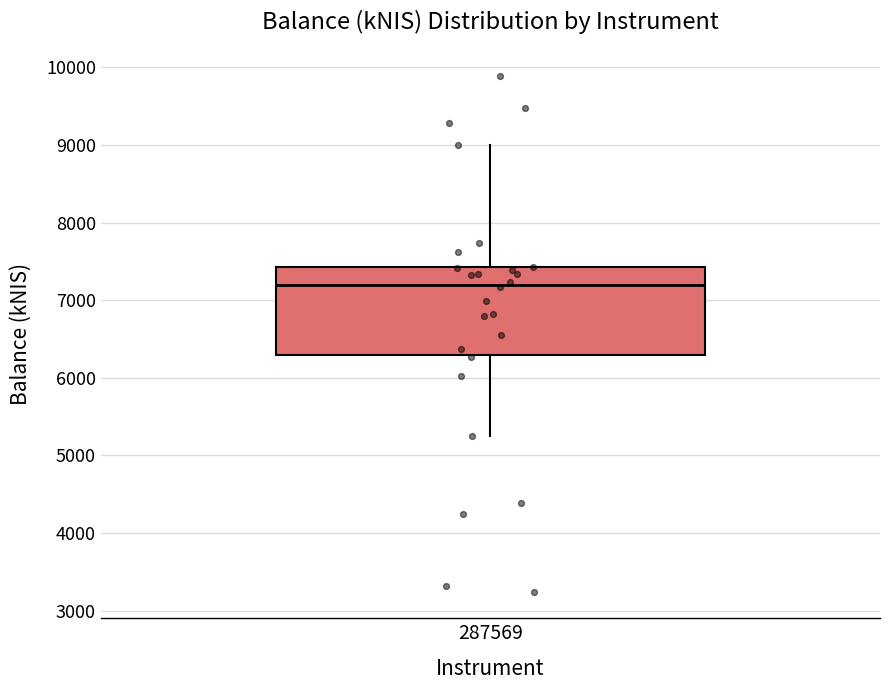

Transcribe this box plot: give where the median line is, the range the box spans, and where the two whiskers end, as read against the y-axis. The values are not printed on the chart, so give them approximately, as read against the axis.

median 7200, box 6300 to 7400, whiskers 5300 to 9000